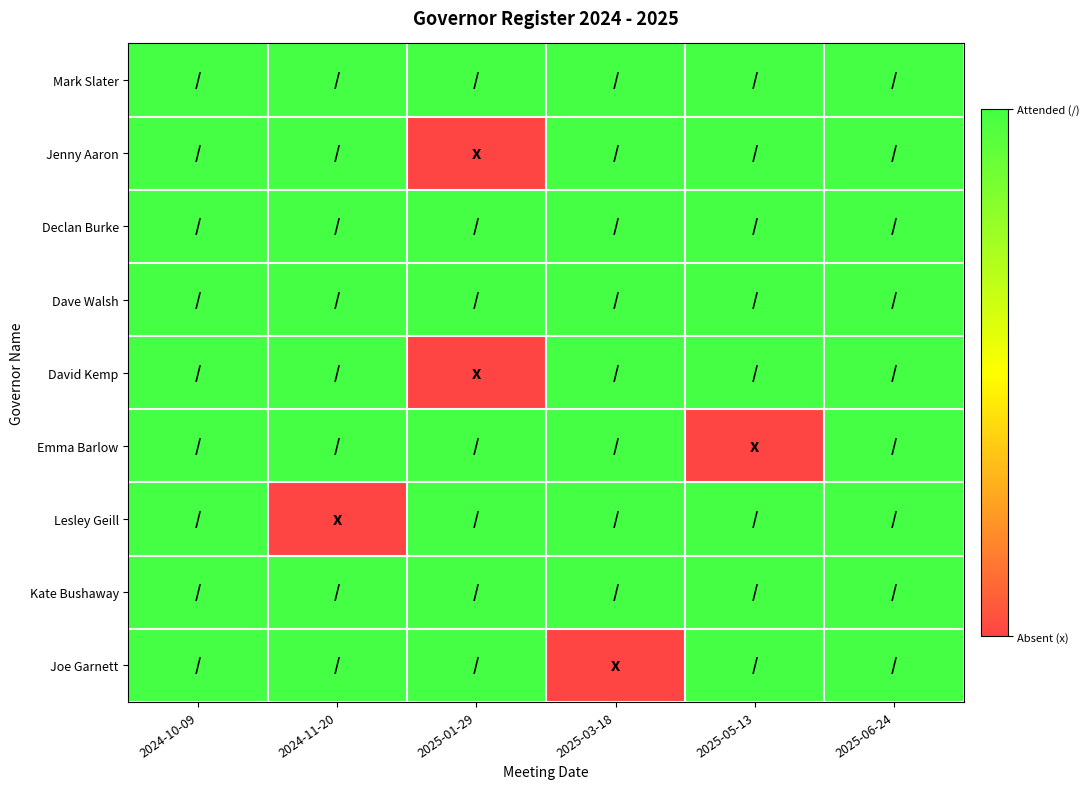

Rank the series at 2024-10-09 from highest to lowest value.

Mark Slater, Jenny Aaron, Declan Burke, Dave Walsh, David Kemp, Emma Barlow, Lesley Geill, Kate Bushaway, Joe Garnett